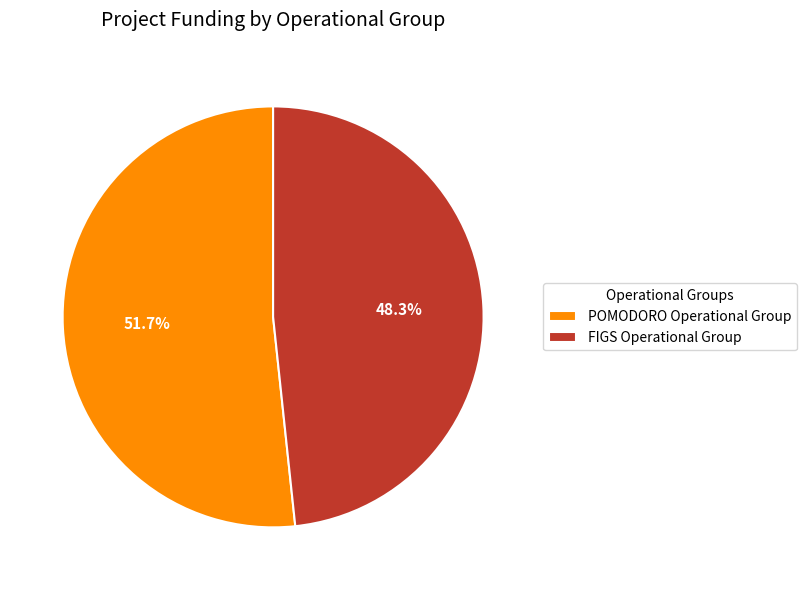

True or false: FIGS Operational Group accounts for 48% of the total.

True